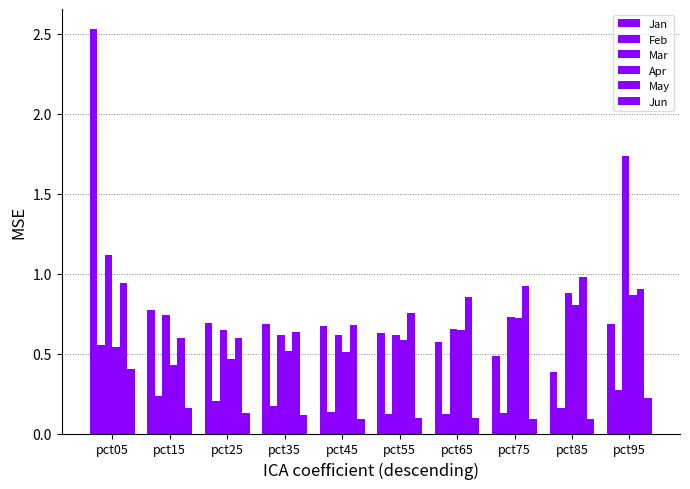

How many bars are there in each group?

6